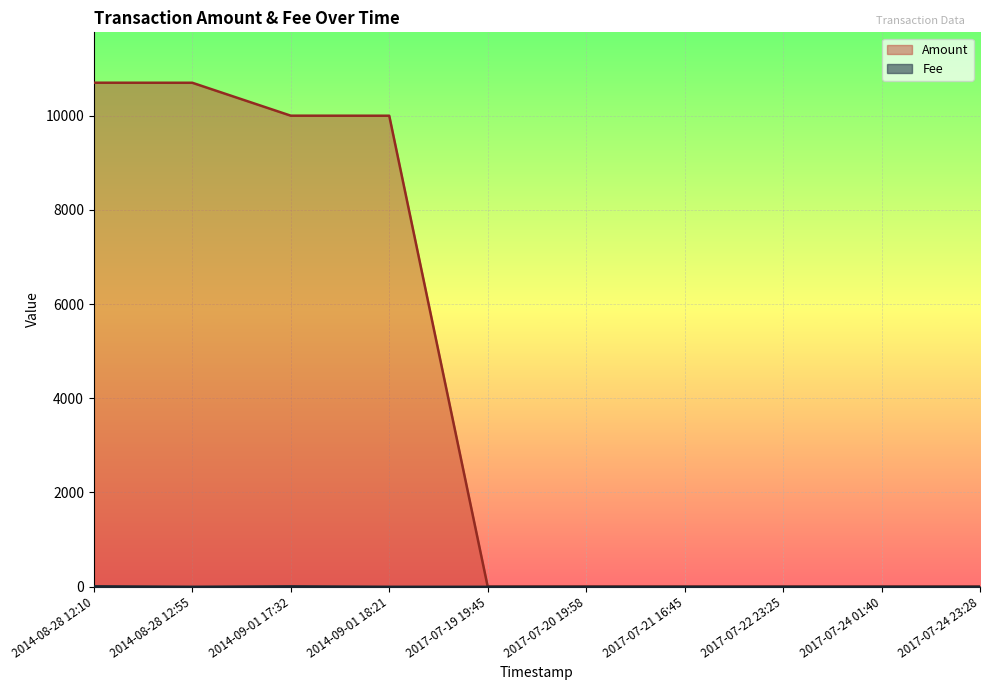

The value of Fee at 2014-08-28 12:10 is 16. True or false?

False